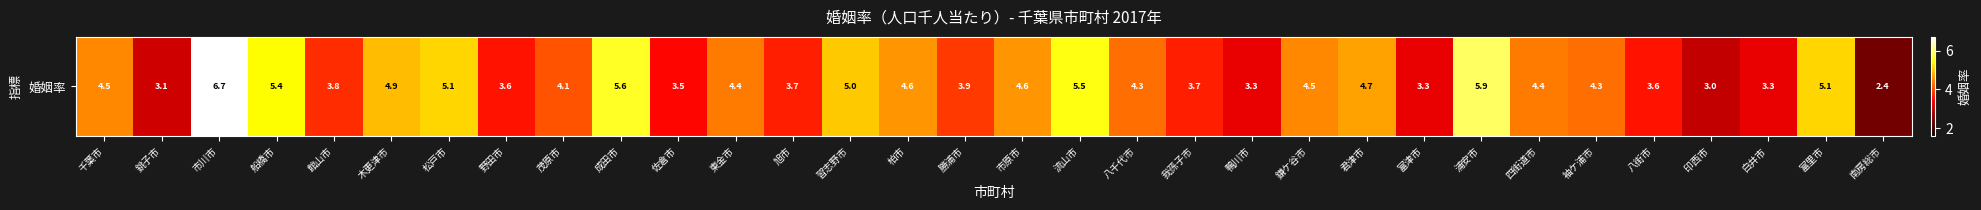

At which category does the chart reach its minimum across all series?

南房総市